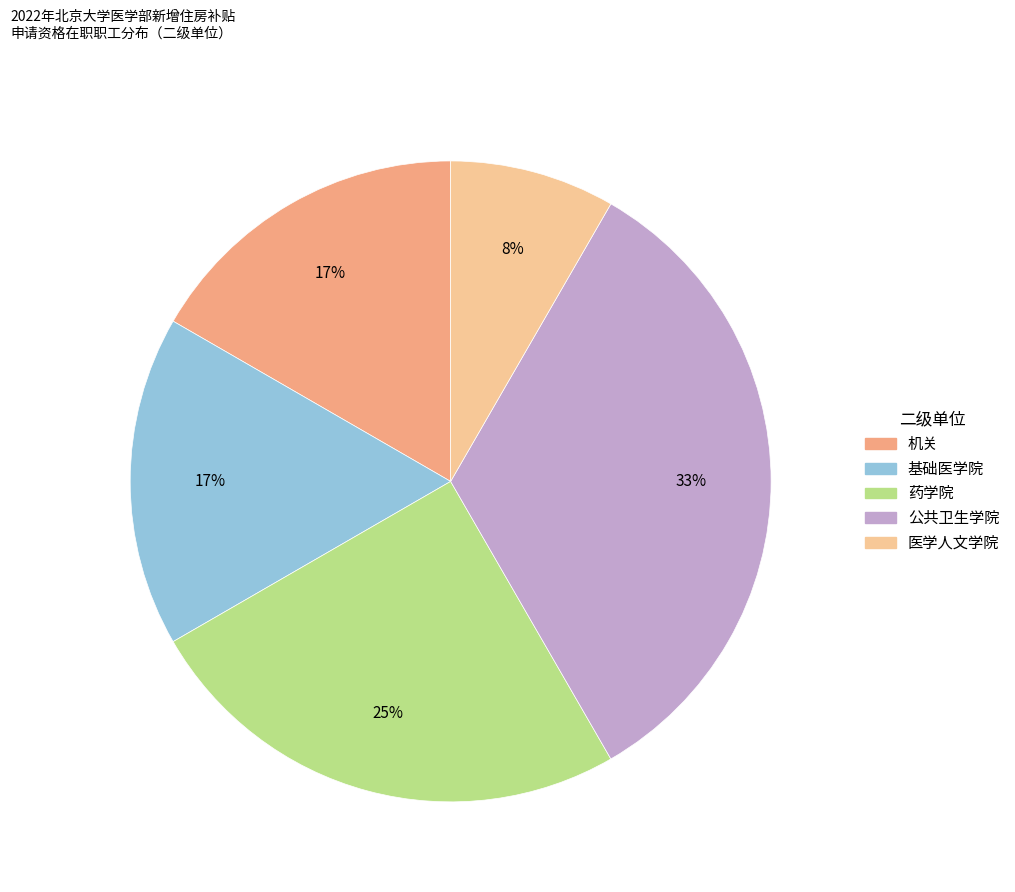

To the nearest percent, what is the average slice percentage?

20%